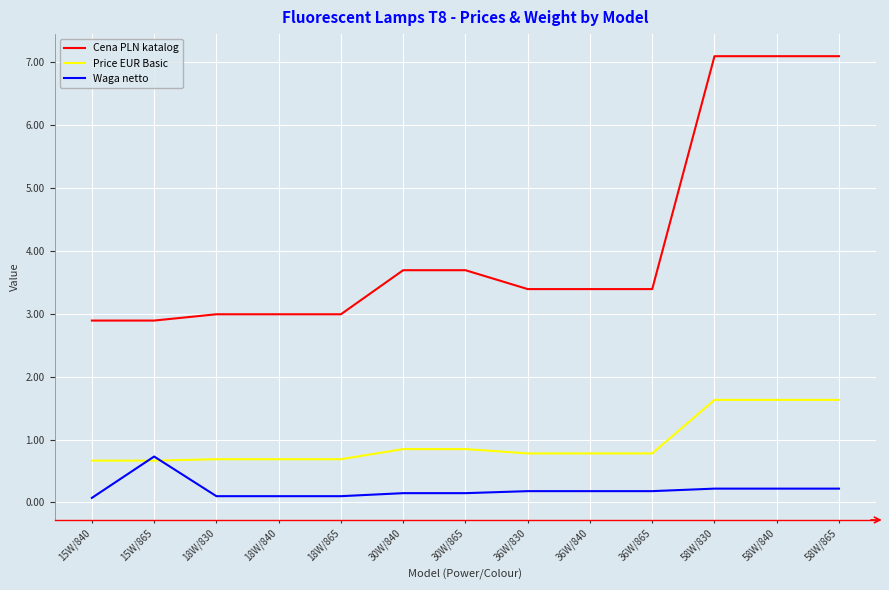

What is the spread (max minus min) of values at 36W/830?

3.2